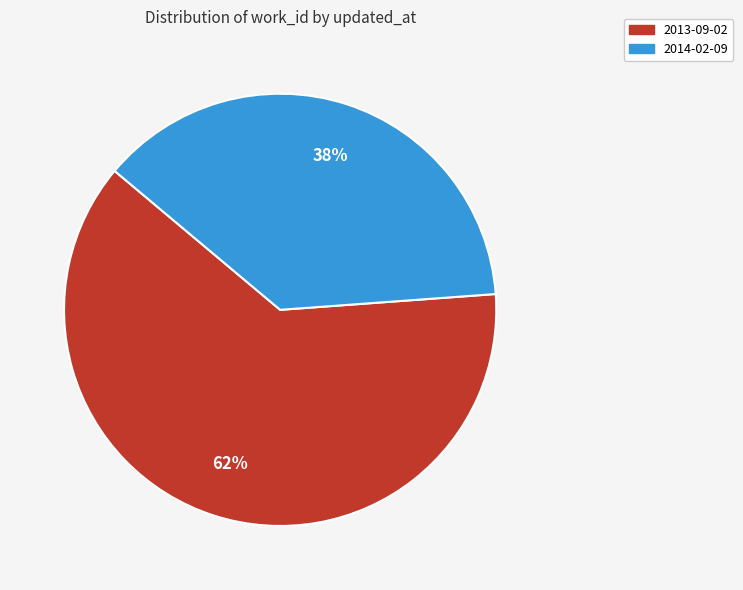

Count the number of slices in the pie.

2